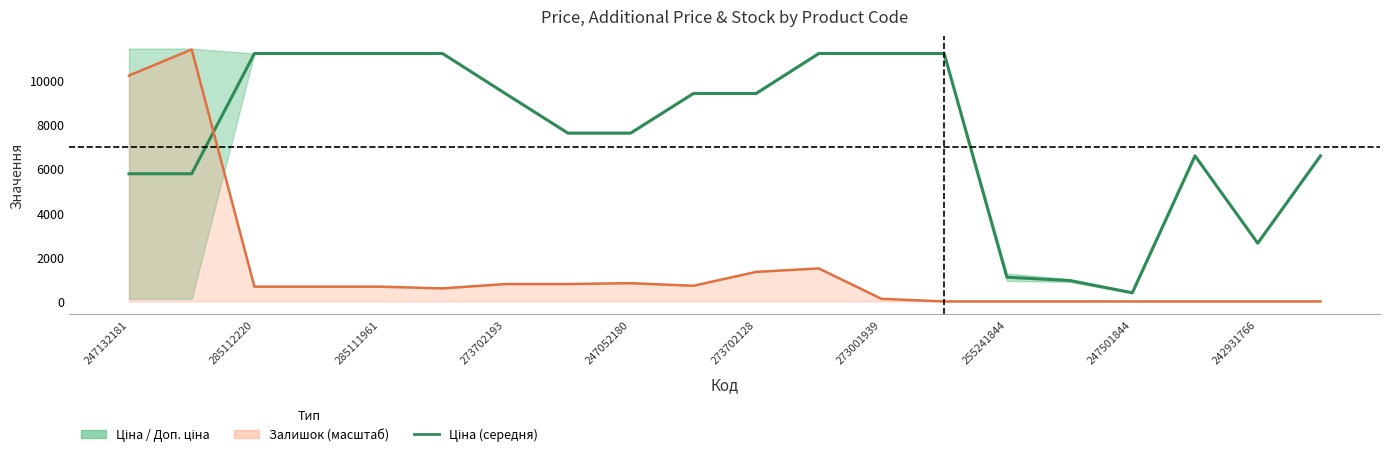

What is the difference between the maximum and second lowest values?

10245.7